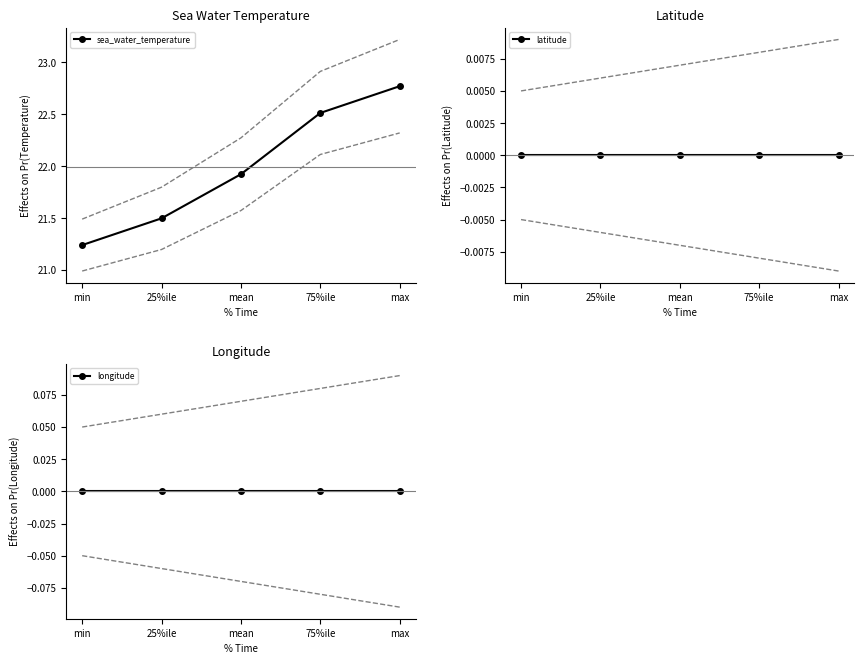

True or false: longitude has a value of 0.0 at 75%ile.

True